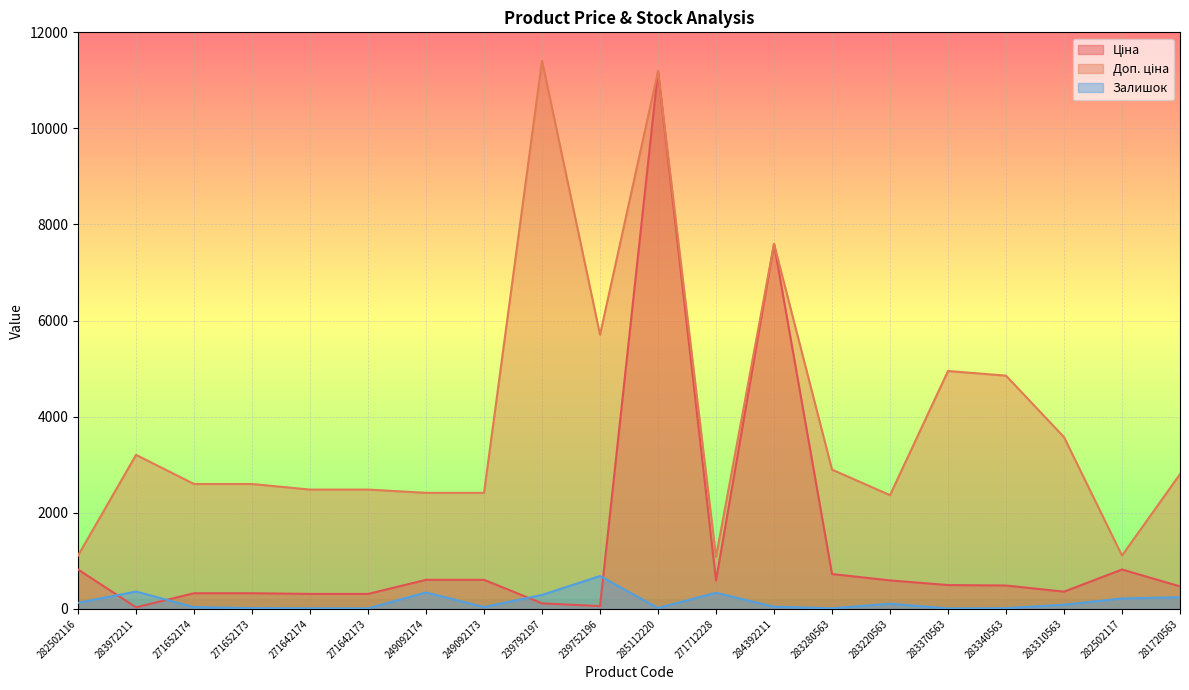

What are all the series names shown in the legend?

Ціна, Доп. ціна, Залишок